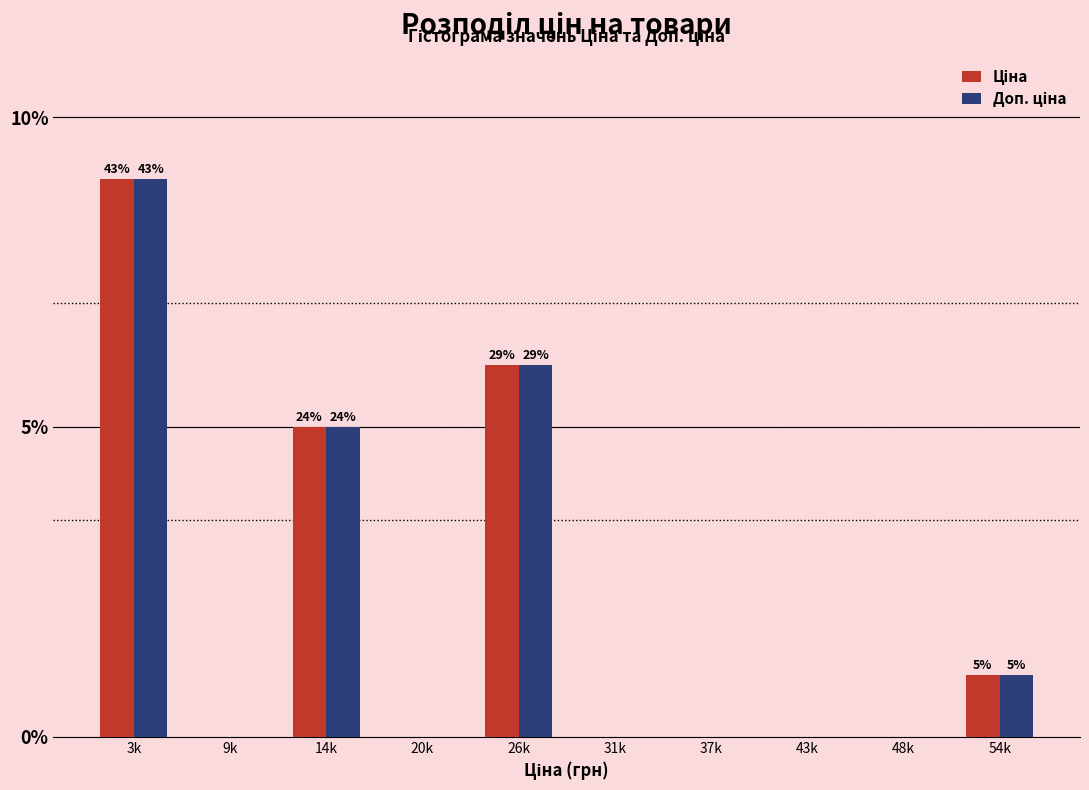

At which category does the chart reach its peak across all series?

3k